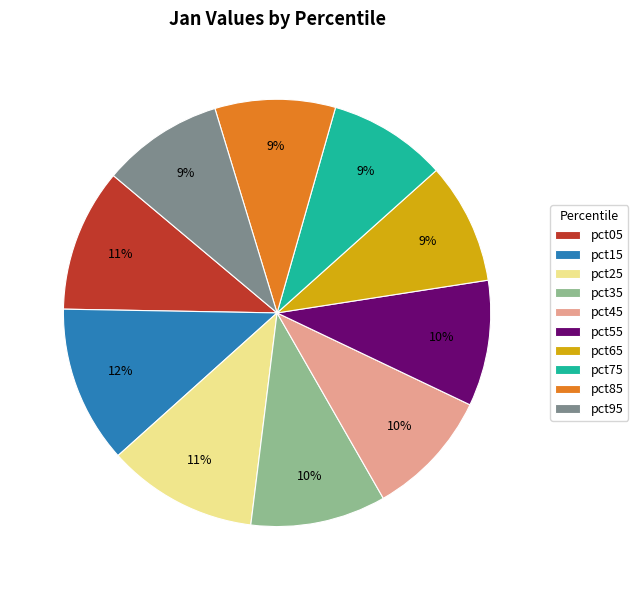

How many segments does this pie chart have?

10